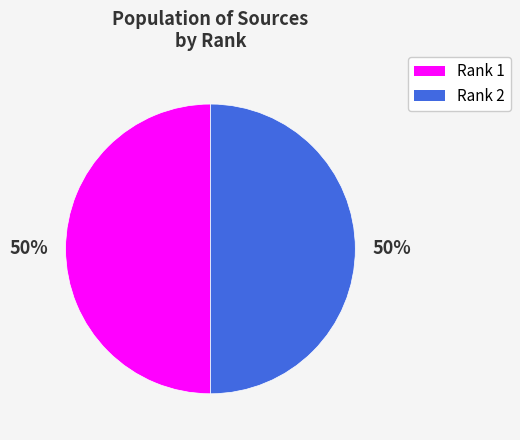

Is it true that Rank 1 is 50% of the pie?

True